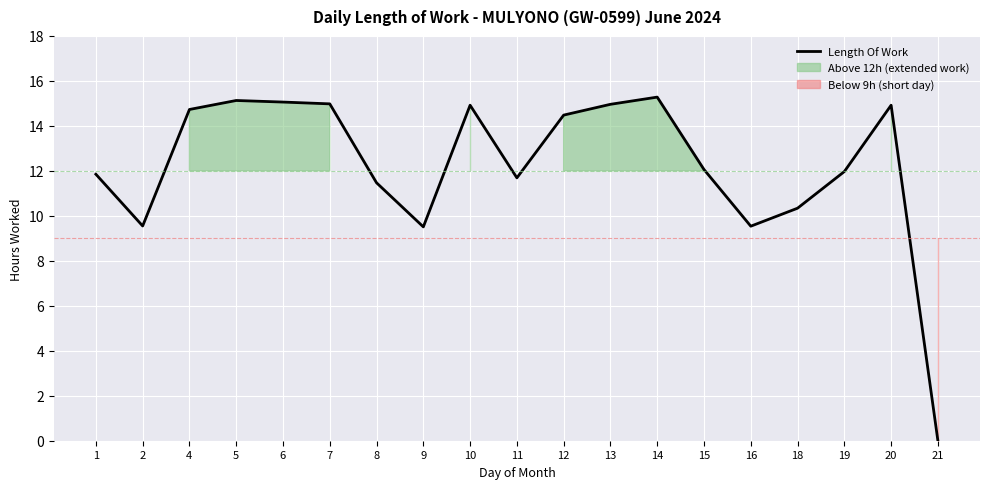

What is the maximum value shown in the chart?

15.3